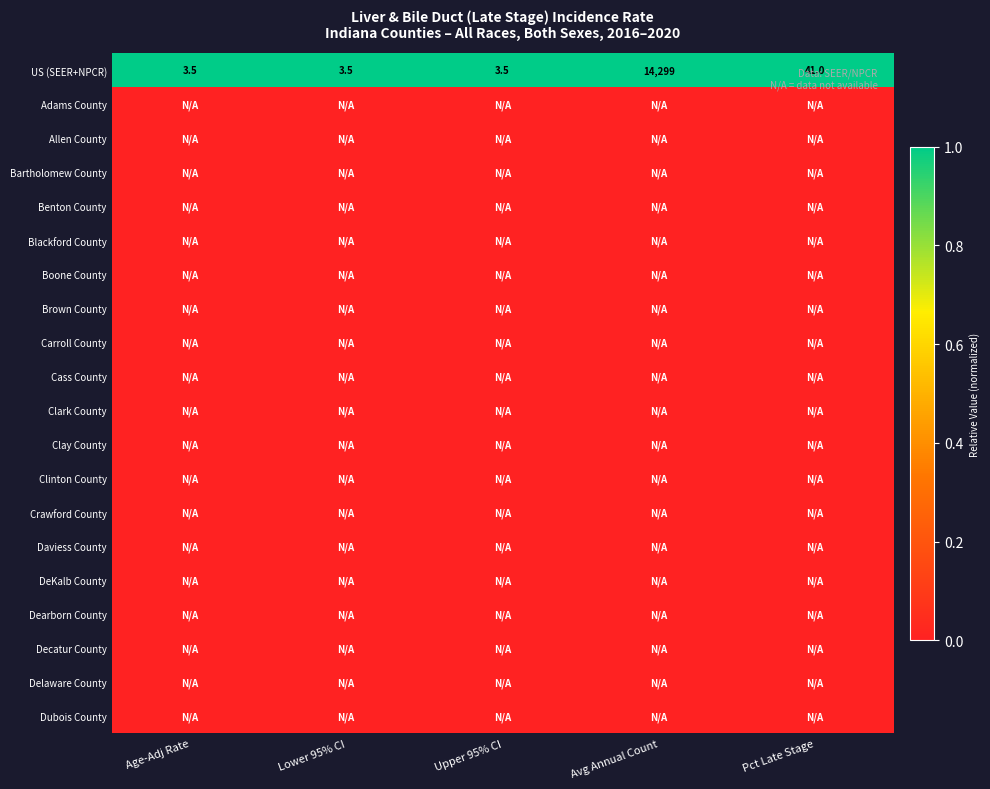

Count the number of categories in the chart.

5